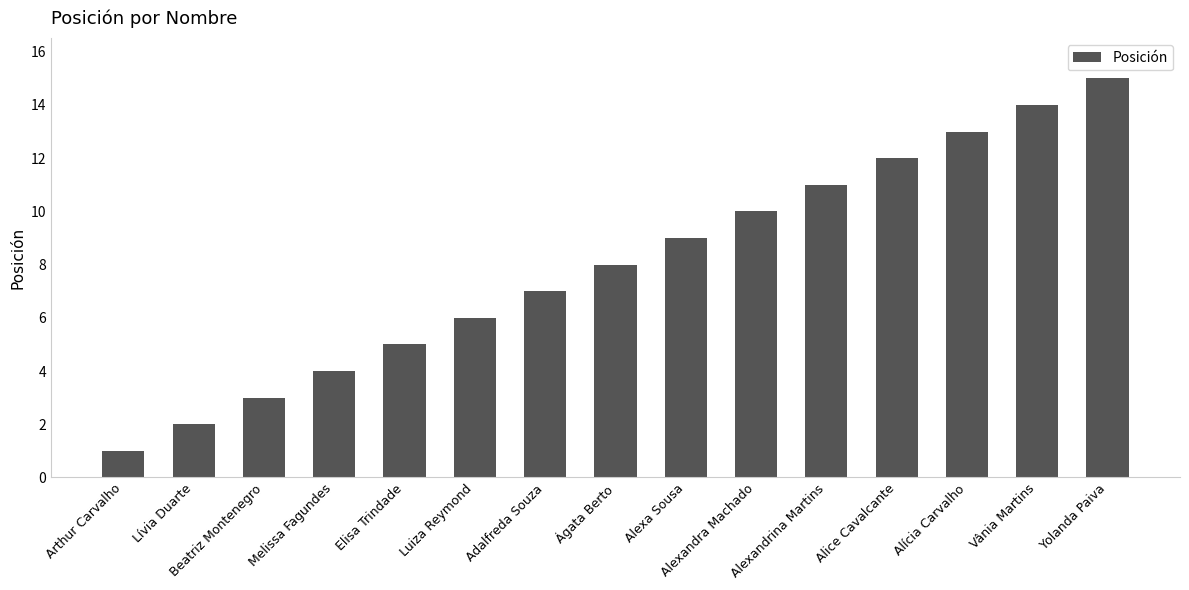

Read the value at Beatriz Montenegro, to the nearest 5.

5